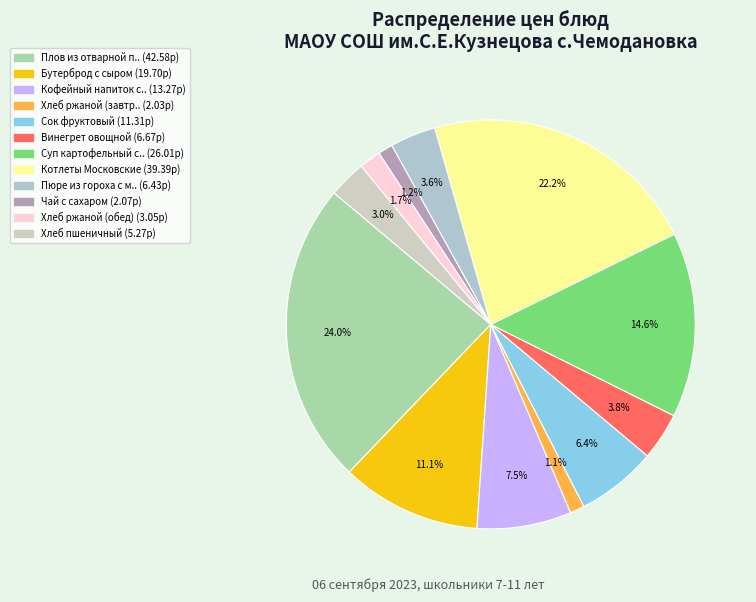

Count the number of slices in the pie.

12